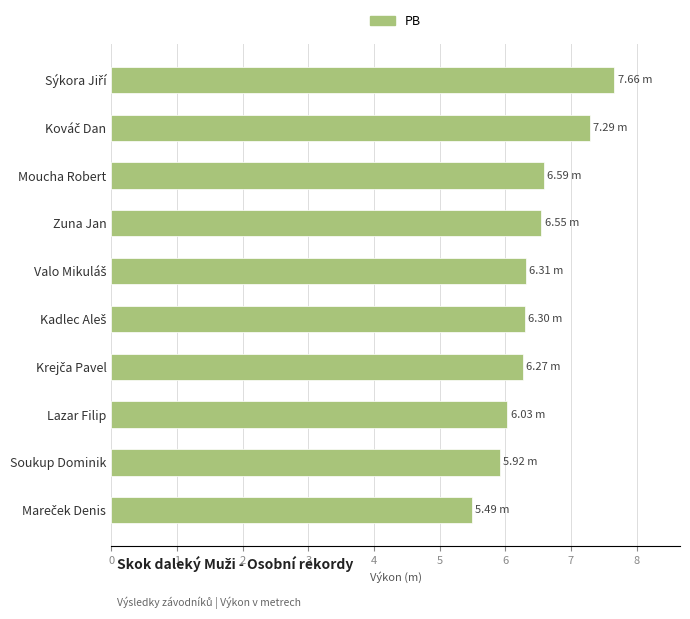

Count the number of data series in this chart.

1